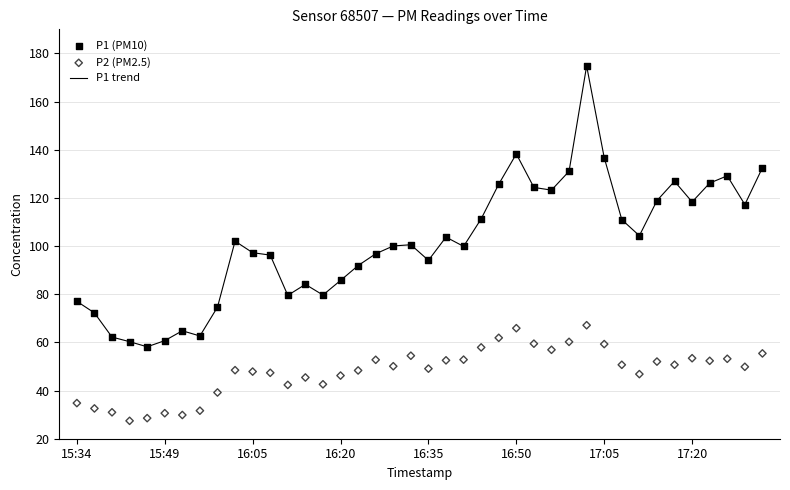

Which series has the largest total across all categories?

P1 trend